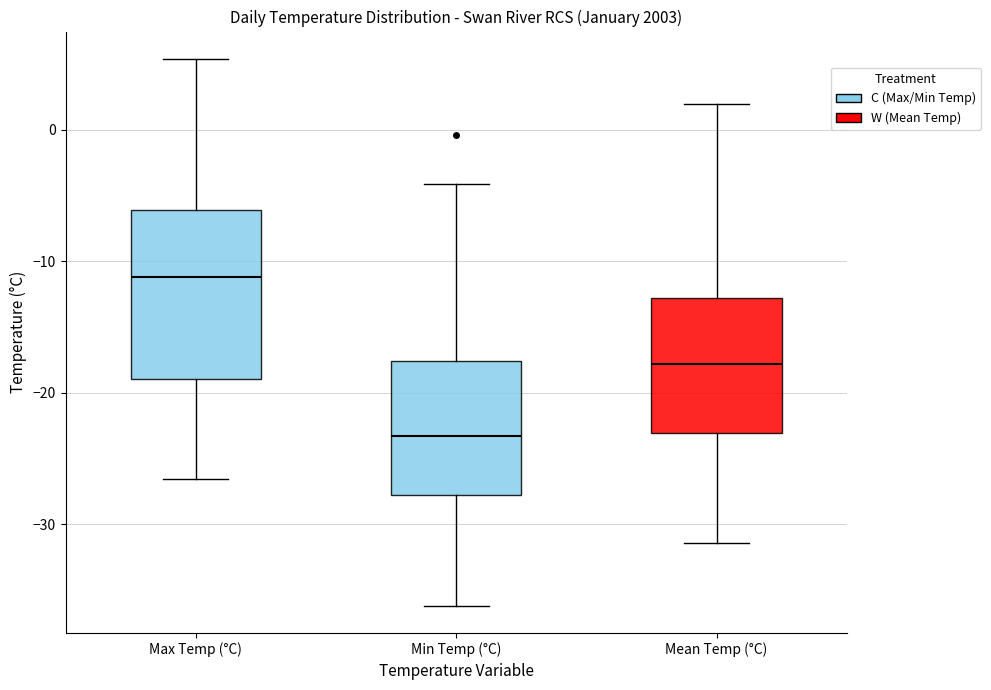

Reading left to right, transcribe this box plot: for each box, give where its median line is, the range the box spans, and where its two whiskers end, as read against the y-axis. The values are not printed on the chart, so give them approximately, as read against the axis.

Max Temp (°C): median -11, box -19 to -6, whiskers -27 to 5
Min Temp (°C): median -23, box -28 to -18, whiskers -36 to -4
Mean Temp (°C): median -18, box -23 to -13, whiskers -31 to 2